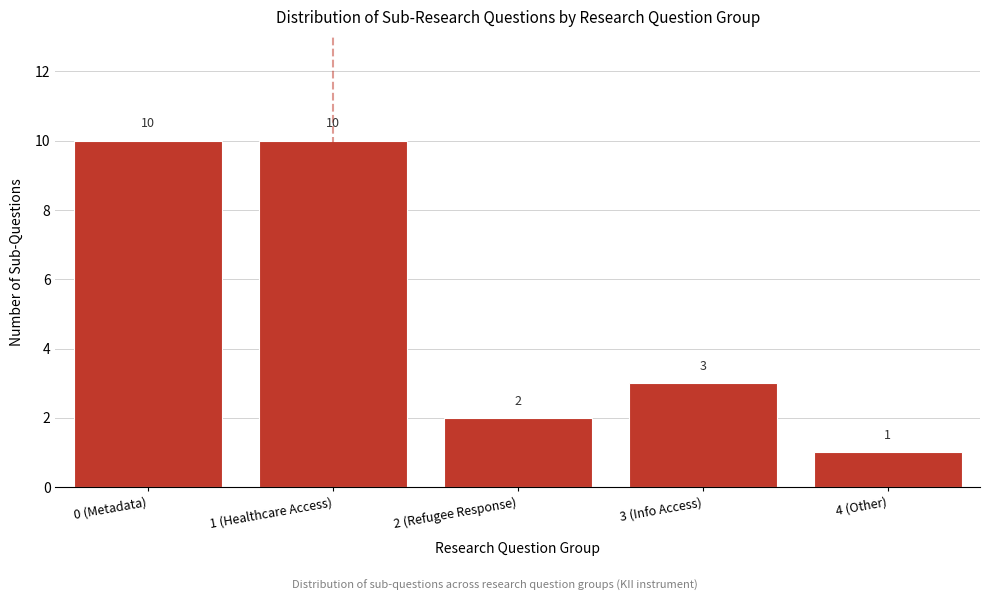

Reading left to right, what are all the values shown in this chart?

0 (Metadata)=10	1 (Healthcare Access)=10	2 (Refugee Response)=2	3 (Info Access)=3	4 (Other)=1